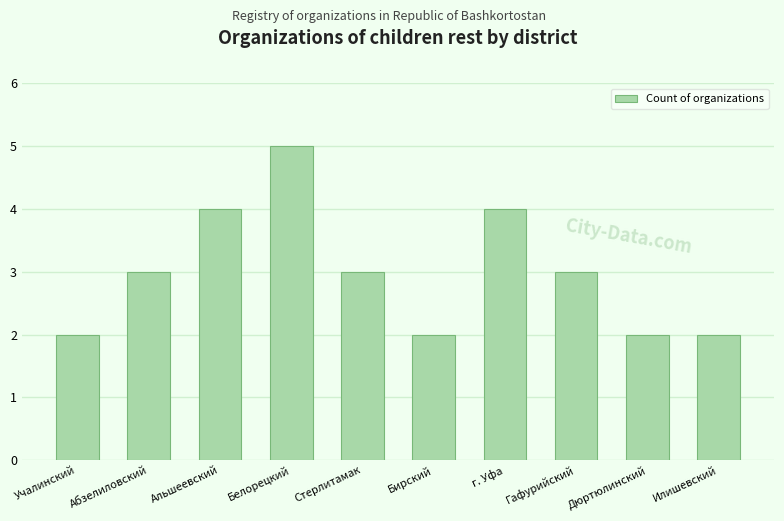

Read the value at Гафурийский.

3